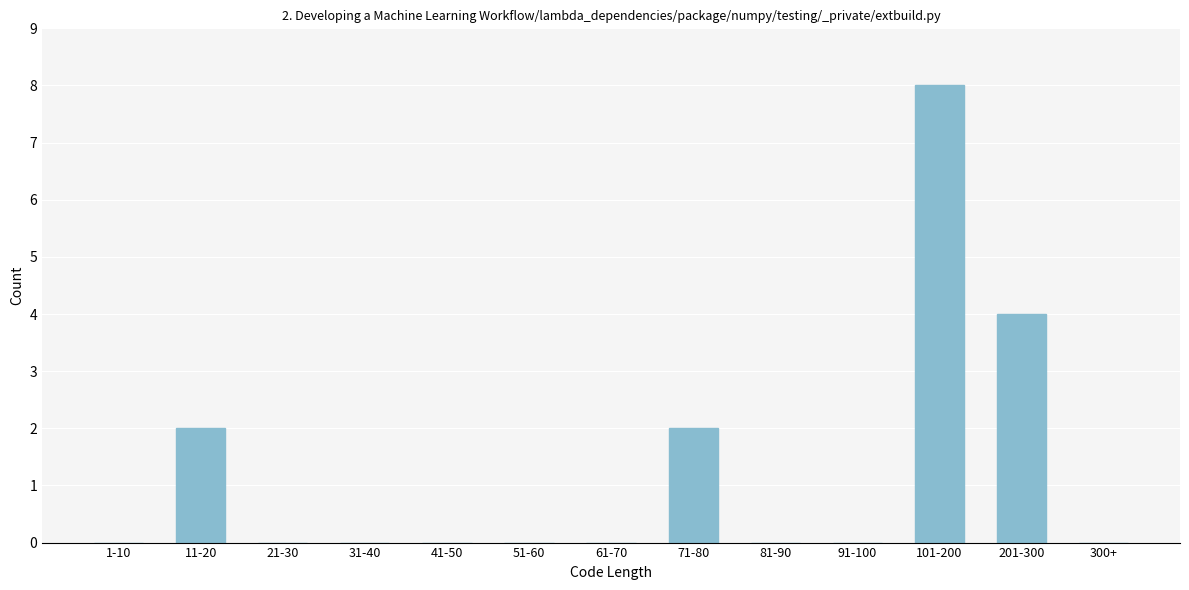

Reading right to left, what are all the values shown in this chart?

300+=0	201-300=4	101-200=8	91-100=0	81-90=0	71-80=2	61-70=0	51-60=0	41-50=0	31-40=0	21-30=0	11-20=2	1-10=0